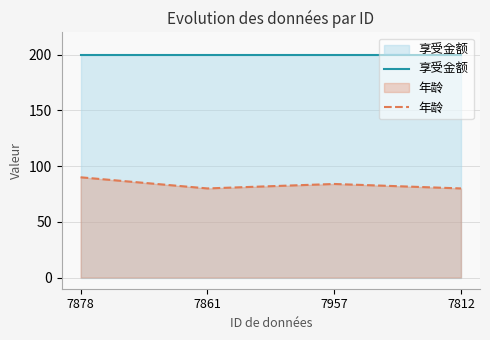

How many values in the 年龄 series exceed 84?

1